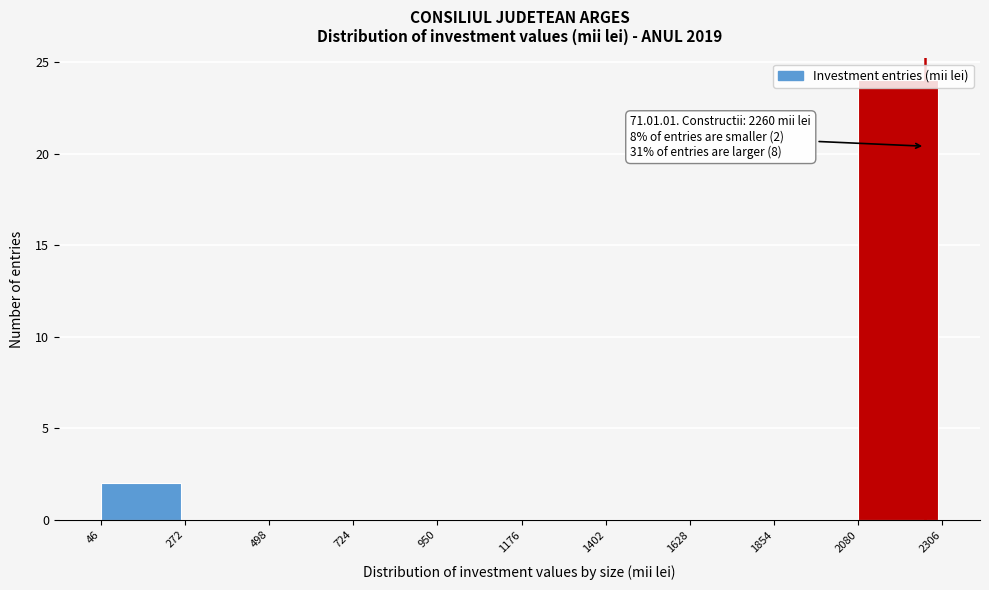

Over which range of the x-axis is the bar tallest?

2080 to 2306